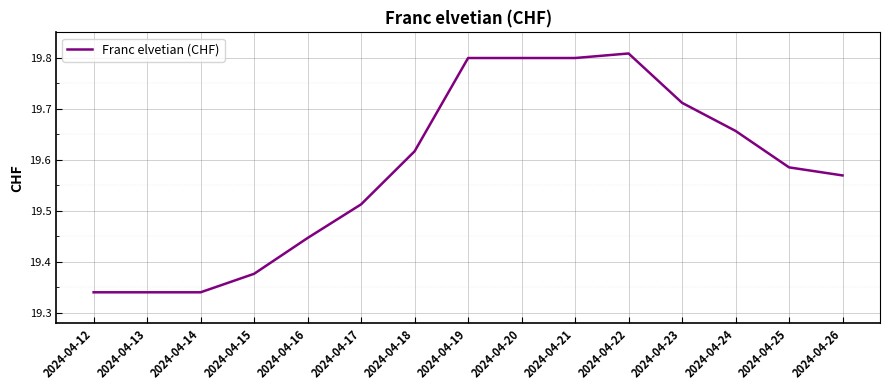

The value at 2024-04-21 is 11.5. True or false?

False